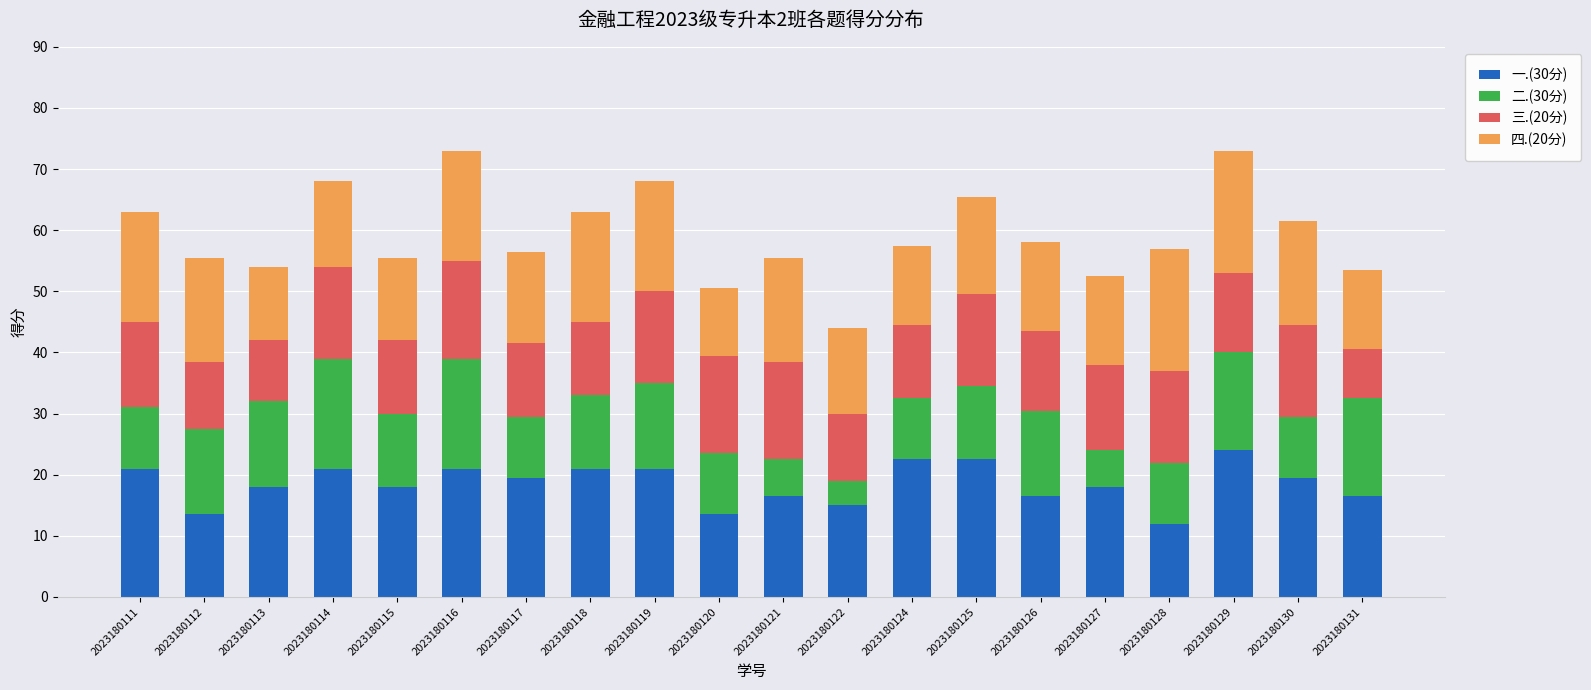

How many data points in 一.(30分) are less than 19?

10